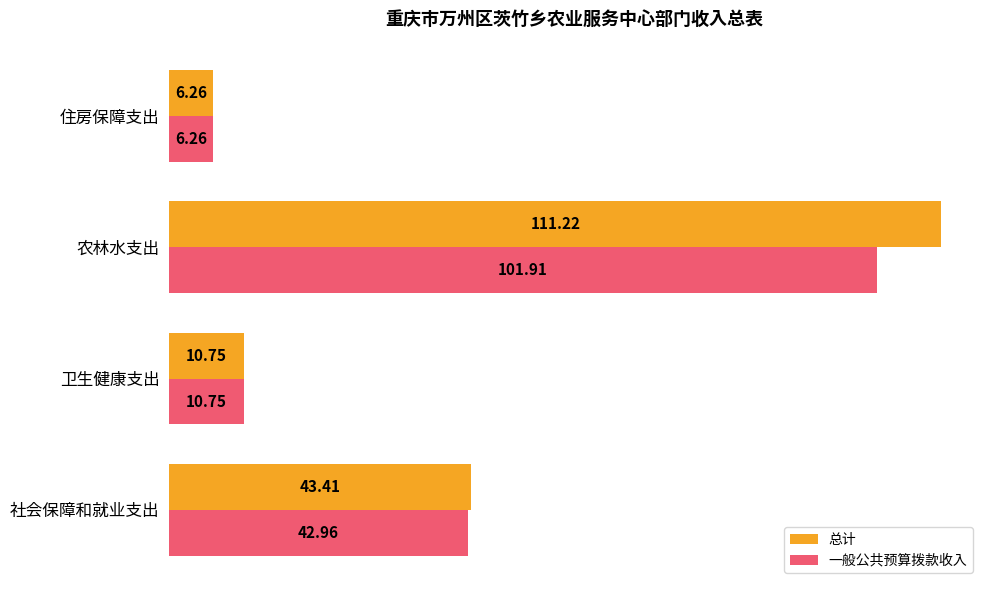

At which category is the sum across all series the highest?

农林水支出